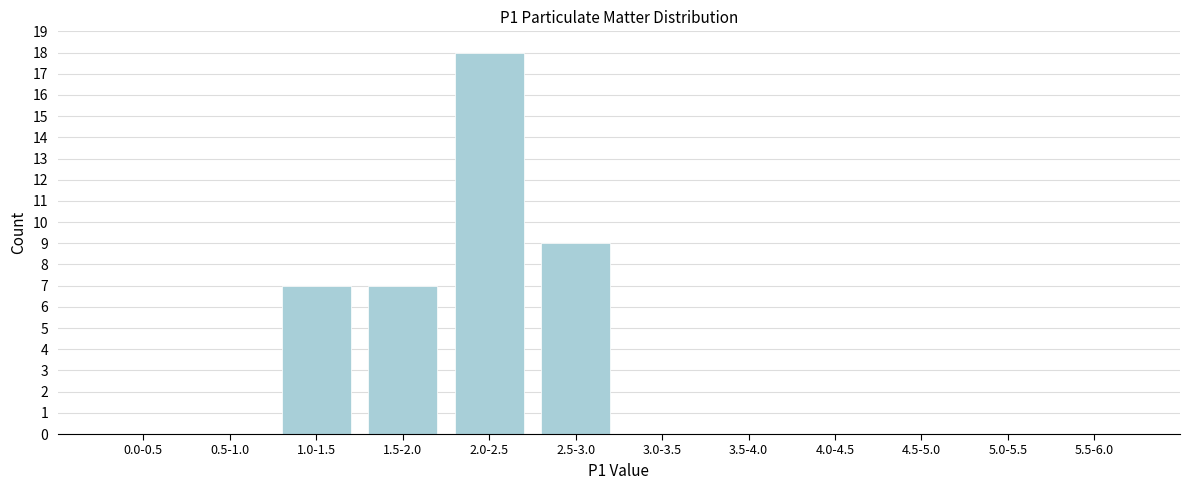

Reading right to left, what are all the values shown in this chart?

5.5-6.0=0	5.0-5.5=0	4.5-5.0=0	4.0-4.5=0	3.5-4.0=0	3.0-3.5=0	2.5-3.0=9	2.0-2.5=18	1.5-2.0=7	1.0-1.5=7	0.5-1.0=0	0.0-0.5=0